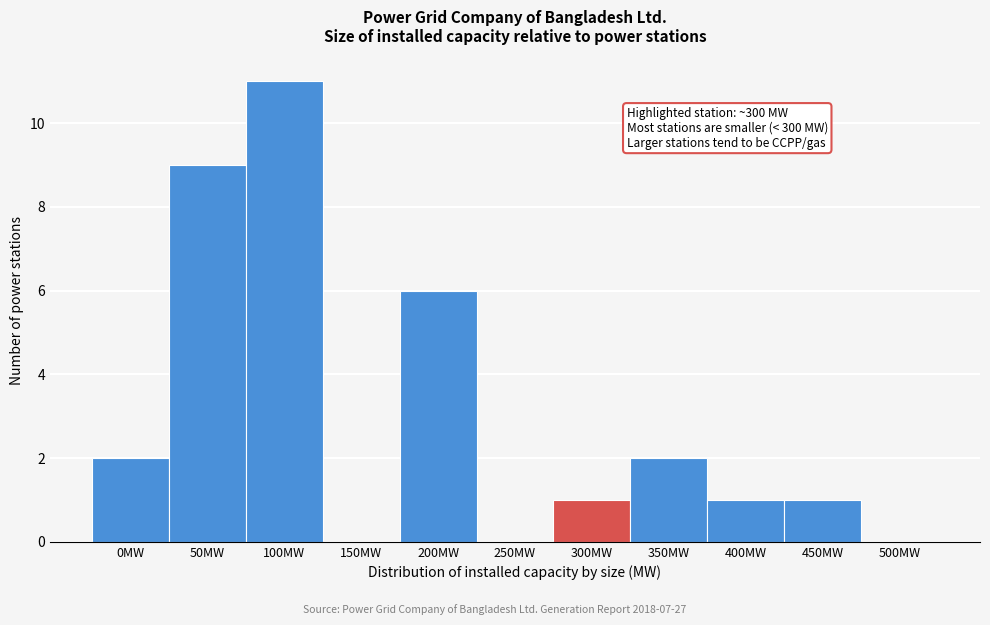

Reading left to right, transcribe all the data shown in this chart.

0MW=2	50MW=9	100MW=11	150MW=0	200MW=6	250MW=0	300MW=1	350MW=2	400MW=1	450MW=1	500MW=0